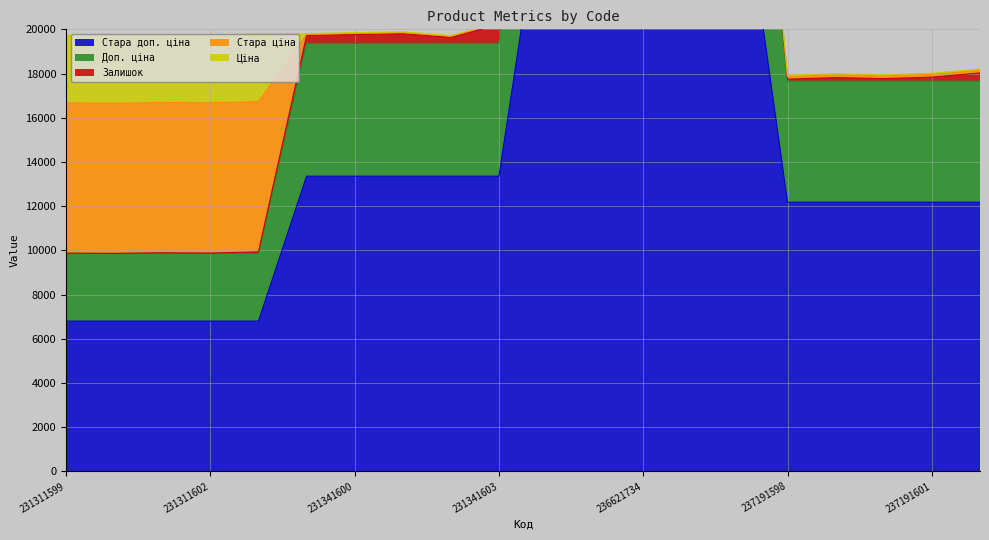

Which series has the largest total across all categories?

Стара доп. ціна